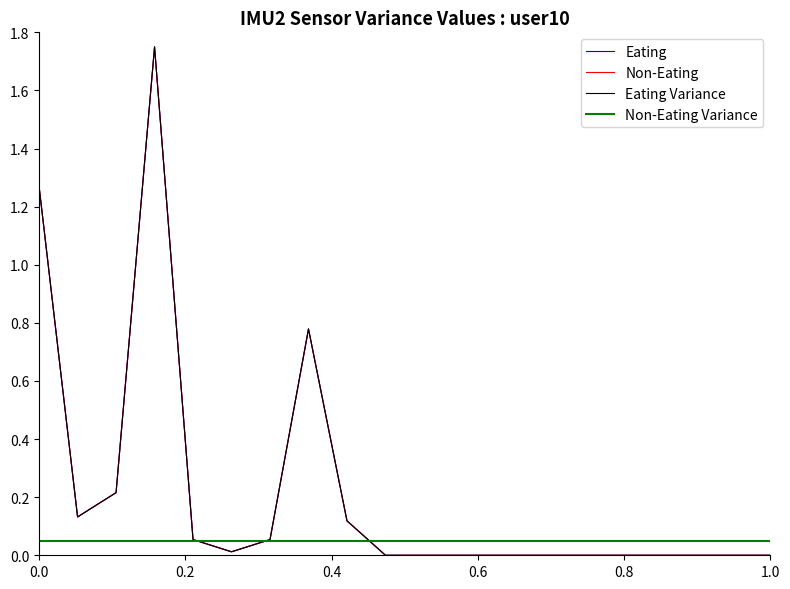

What is the greatest value displayed?

1.8